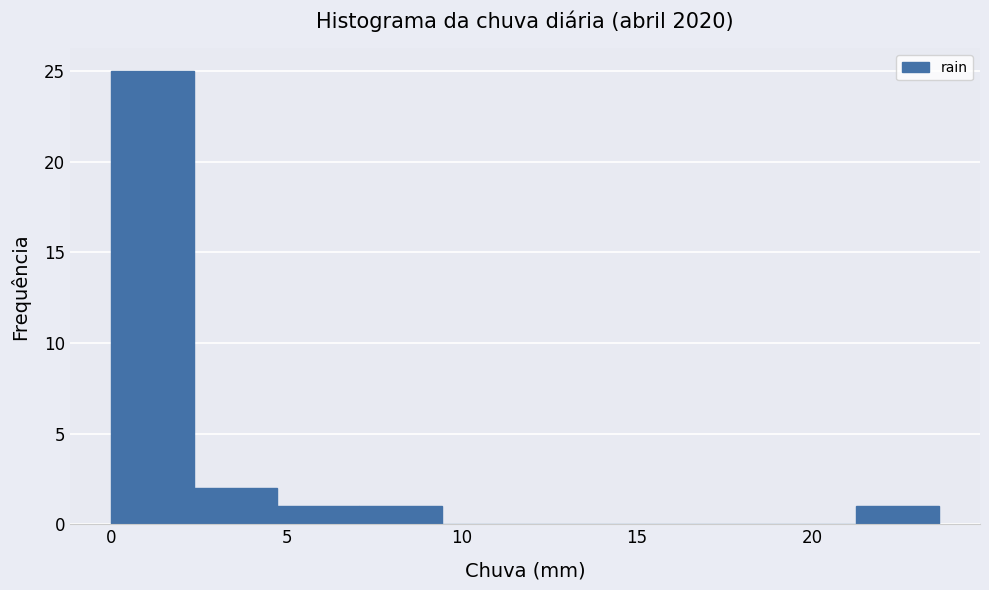

Reading left to right, transcribe this chart: for each bar, give the range it covers on the x-axis and its height. Neither the bar edges nor the heights are printed on the chart, so give them approximately, as read against the axes.

0.0 to 2.5: 25
2.5 to 4.5: 2
4.5 to 7.0: 1
7.0 to 9.5: 1
9.5 to 12.0: 0
12.0 to 14.0: 0
14.0 to 16.5: 0
16.5 to 19.0: 0
19.0 to 21.0: 0
21.0 to 23.5: 1